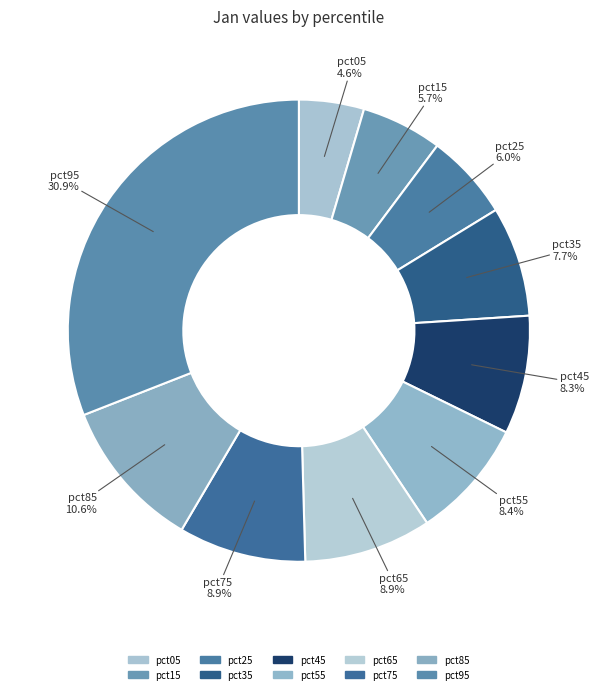

Count the number of slices in the pie.

10